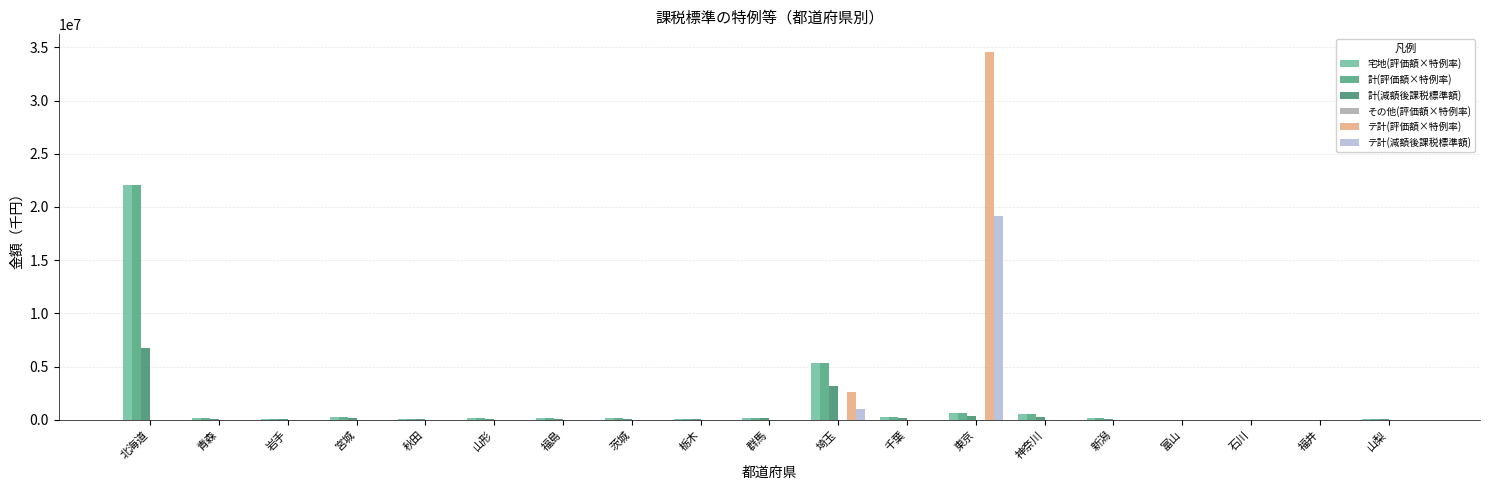

At which label is 計(減額後課税標準額) closest to 3393970?

埼玉